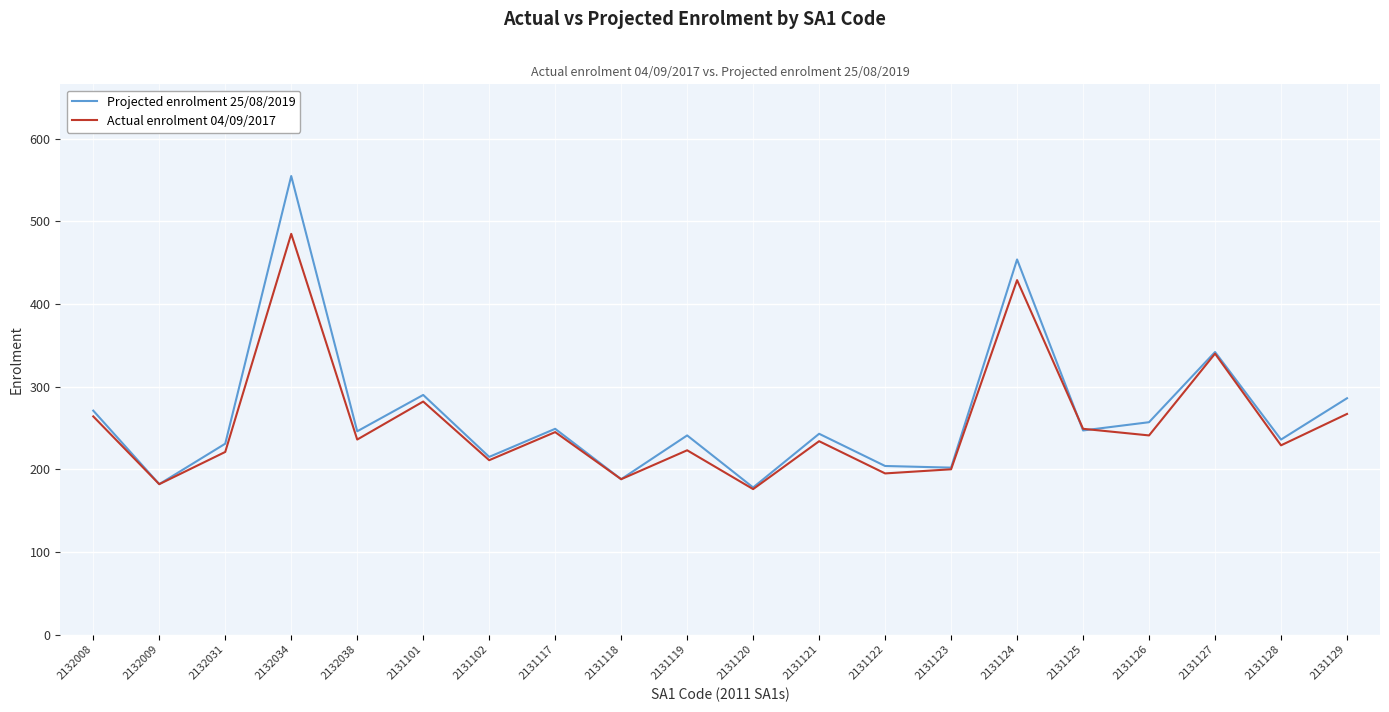

What is the lowest value of the Projected enrolment 25/08/2019 series?

178